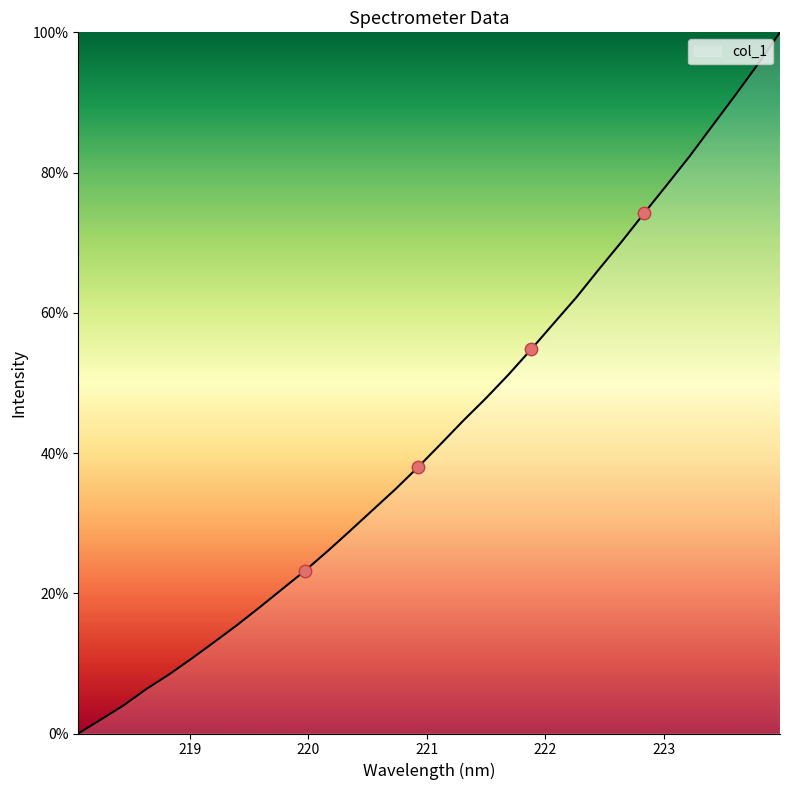

What is the greatest value displayed?

100.0